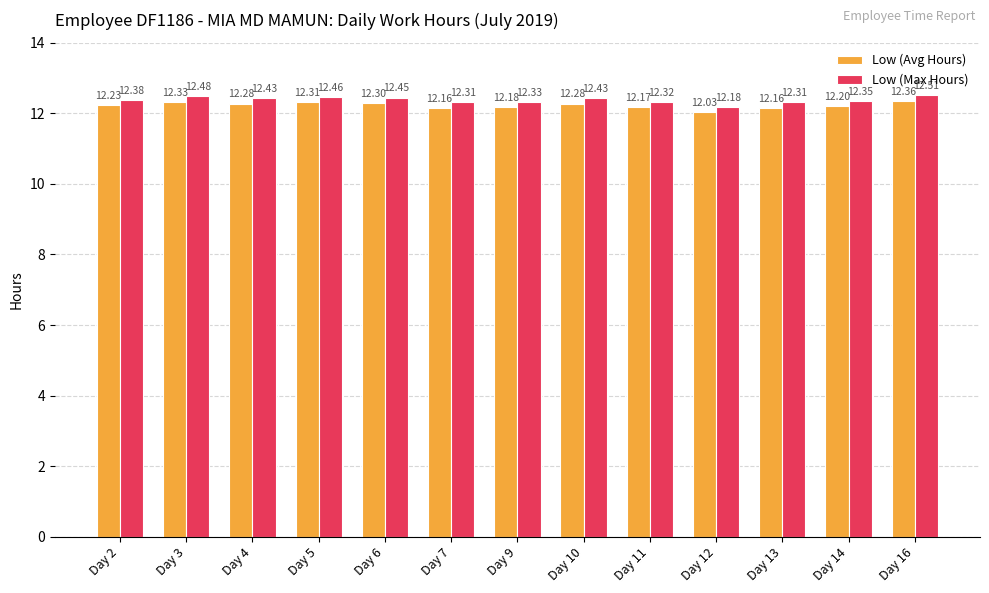

At which label is Low (Avg Hours) closest to 12?

Day 12